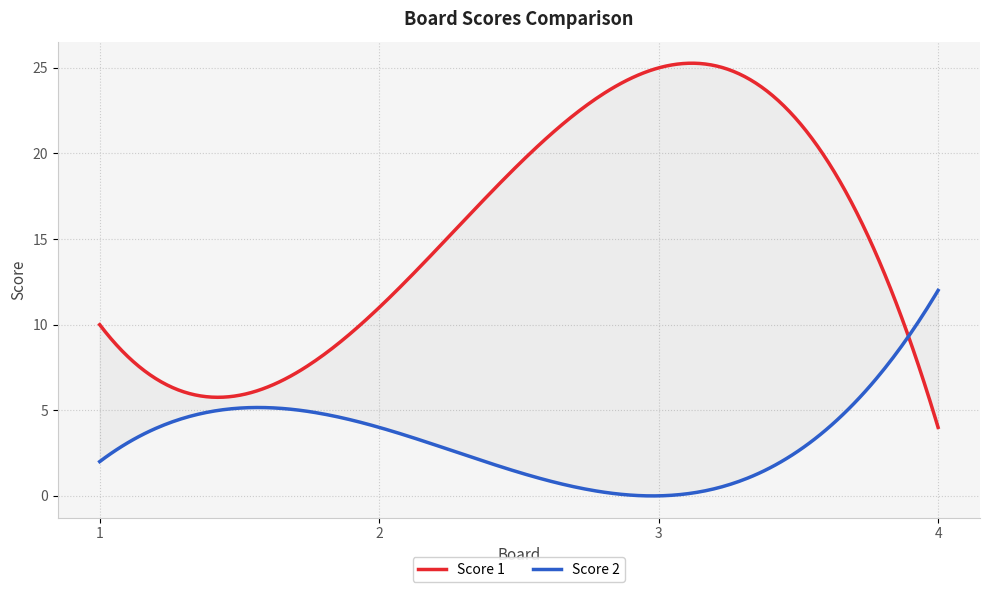

At which category is the sum across all series the highest?

3